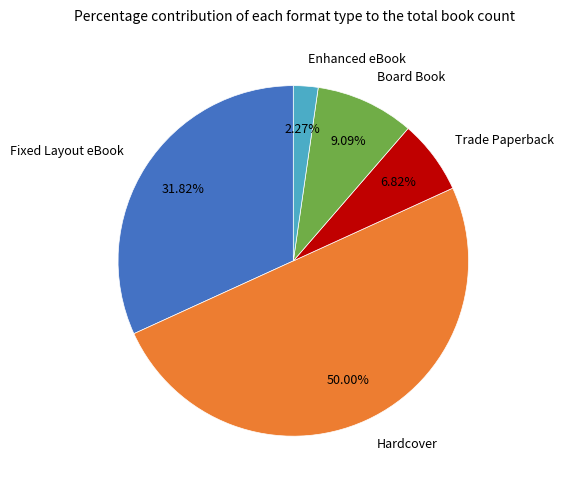

How many segments does this pie chart have?

5